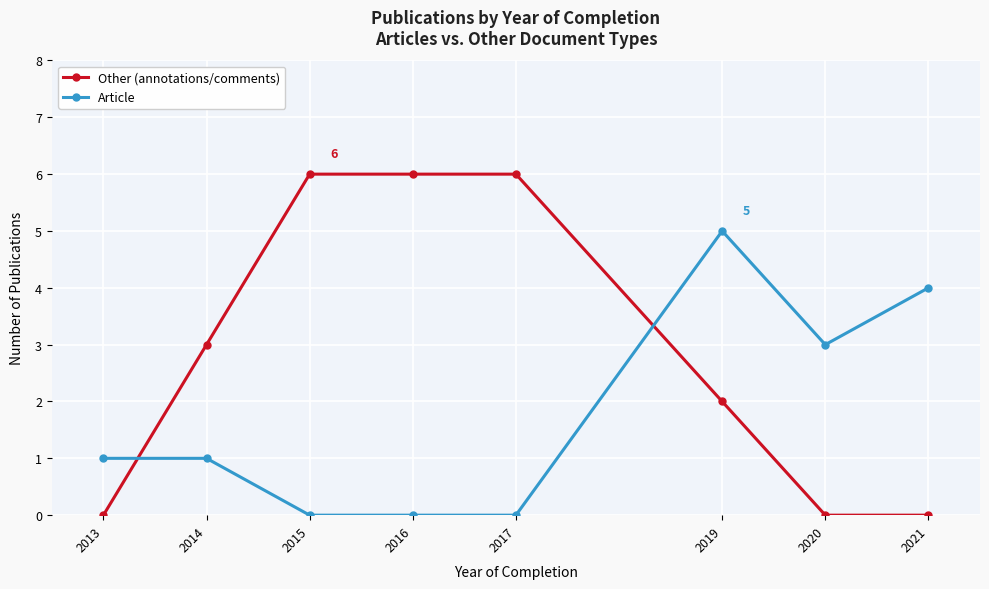

True or false: Other (annotations/comments) has more than 2 points higher than both neighbors.

False